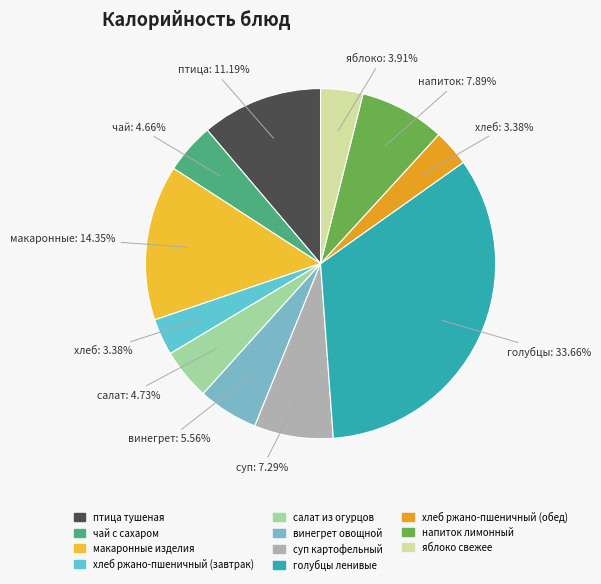

Is it true that хлеб ржано-пшеничный (обед) is 12% of the pie?

False